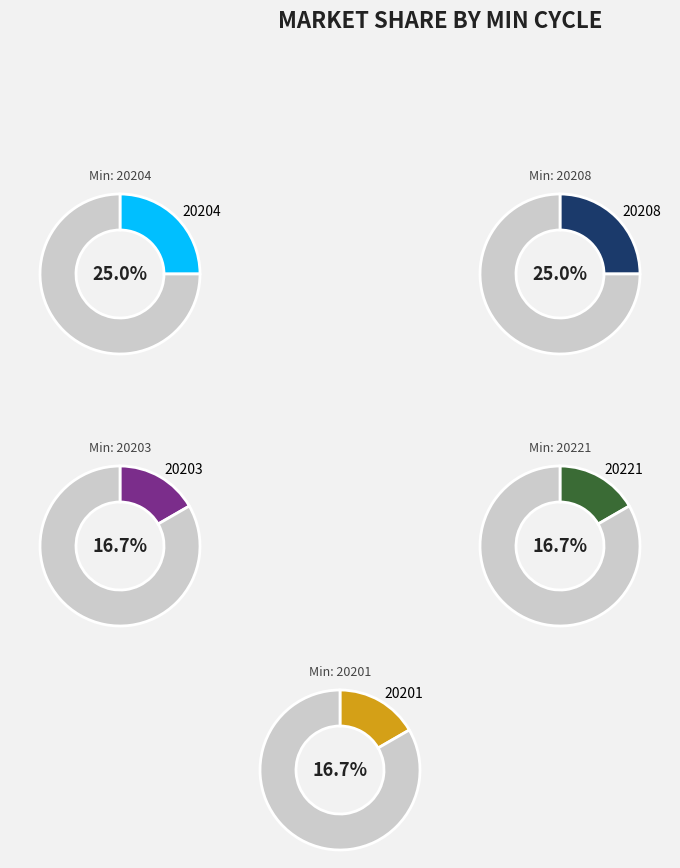

Is there any slice that represents more than half of the pie?

No